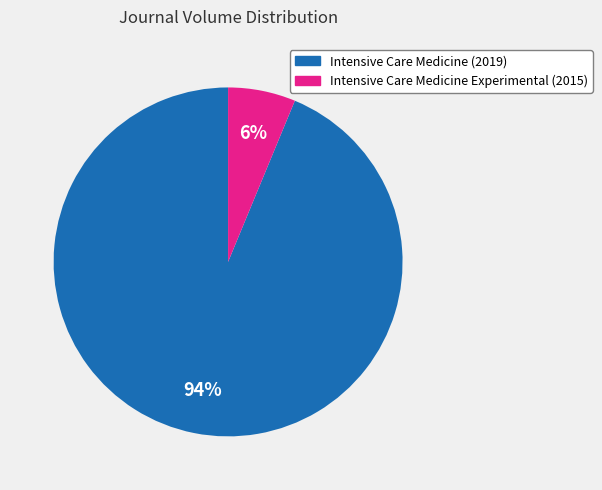

Count the number of slices in the pie.

2